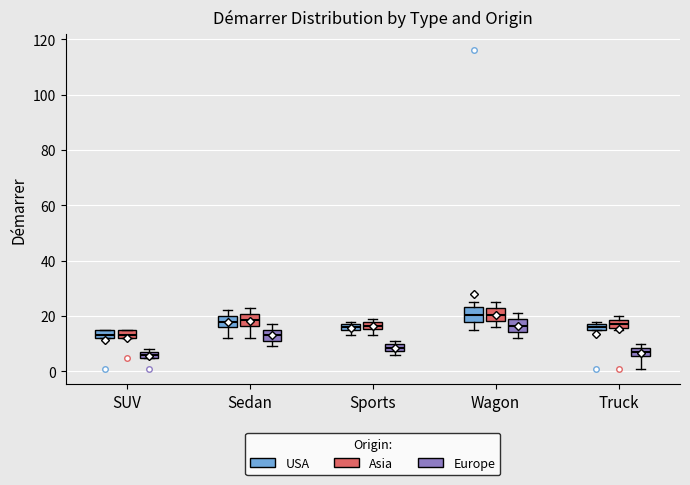

Where is the lower edge of the box for Truck (USA) on the y-axis? The values are not printed on the chart, so give them approximately, as read against the axis.

16